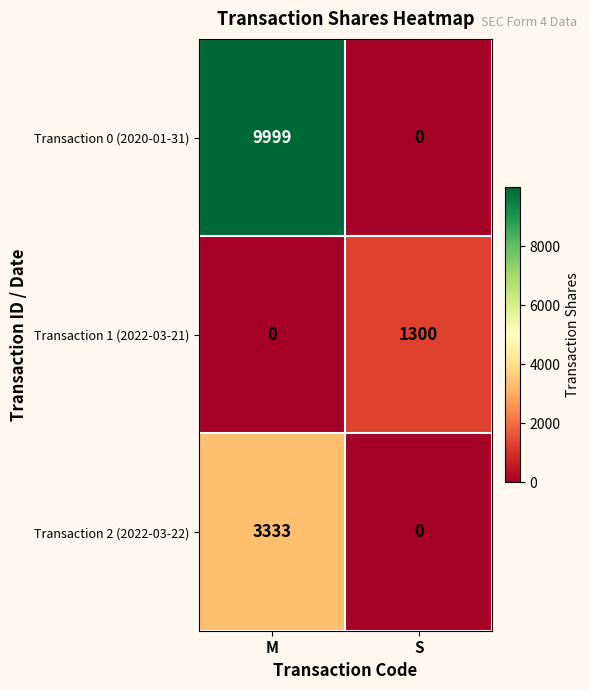

How many distinct data groups are displayed?

3